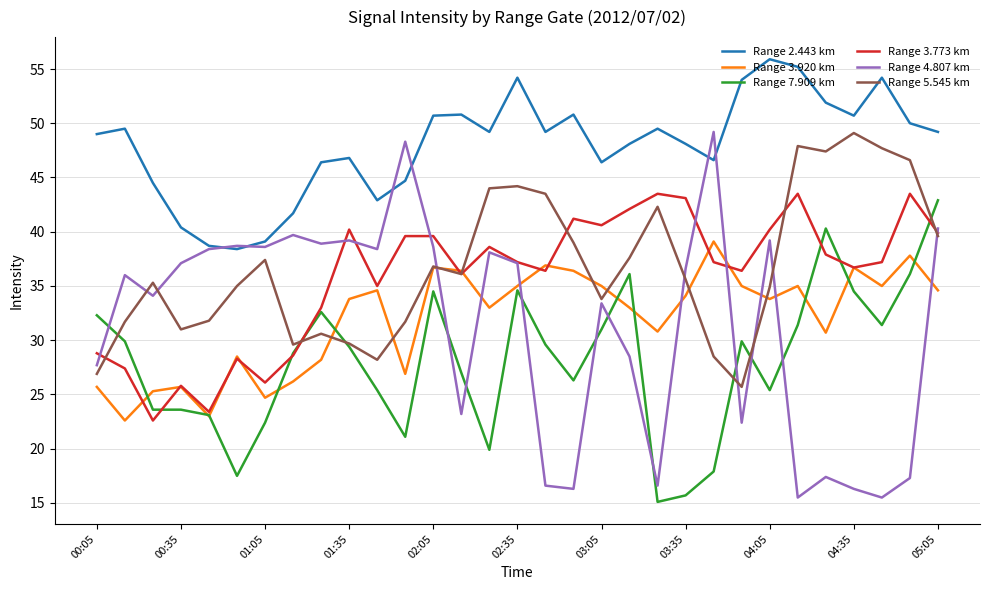

Which series has the widest spread of values?

Range 4.807 km